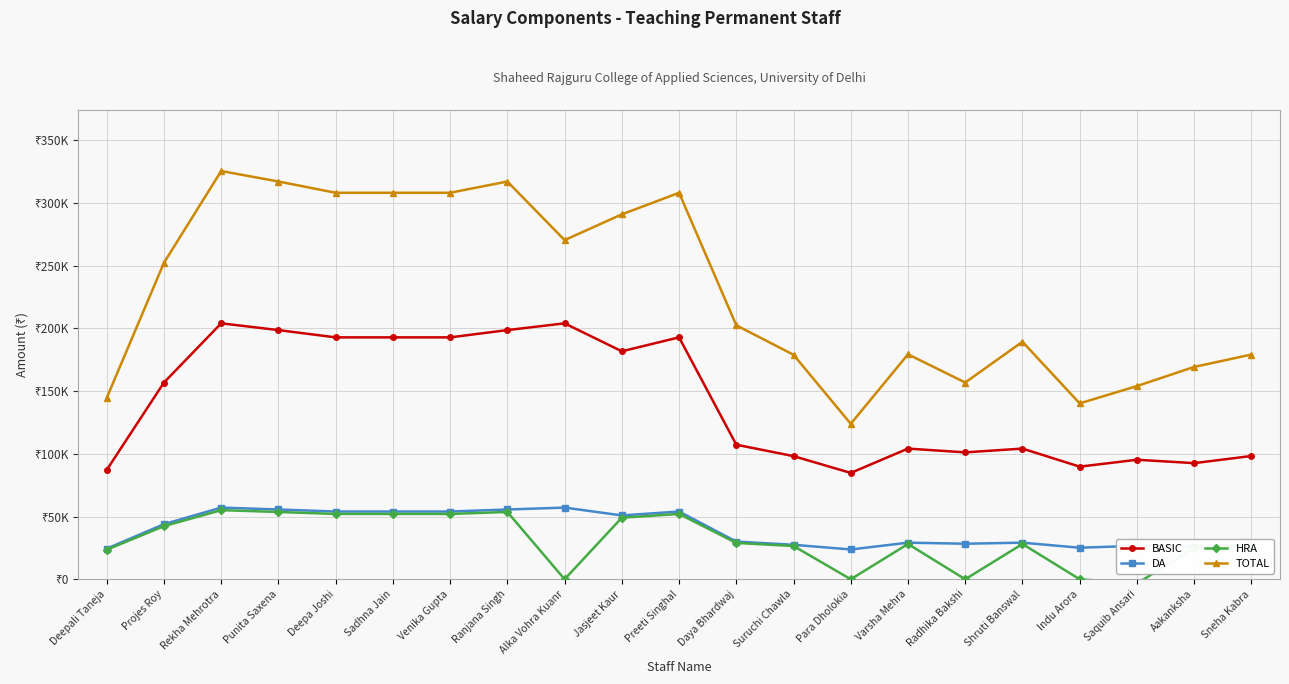

Where does the HRA series first go above 28134?

Projes Roy